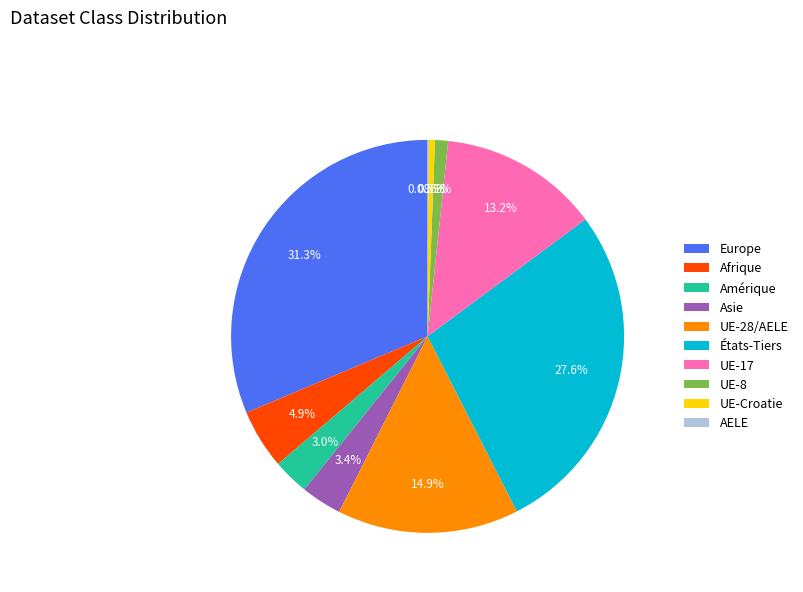

Which has a higher value, Europe or UE-17?

Europe